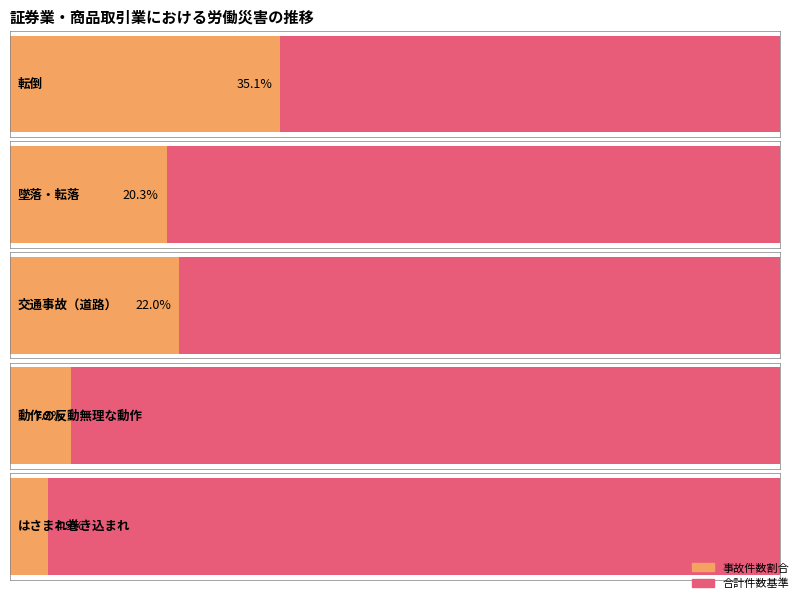

Are the bars horizontal?

Yes